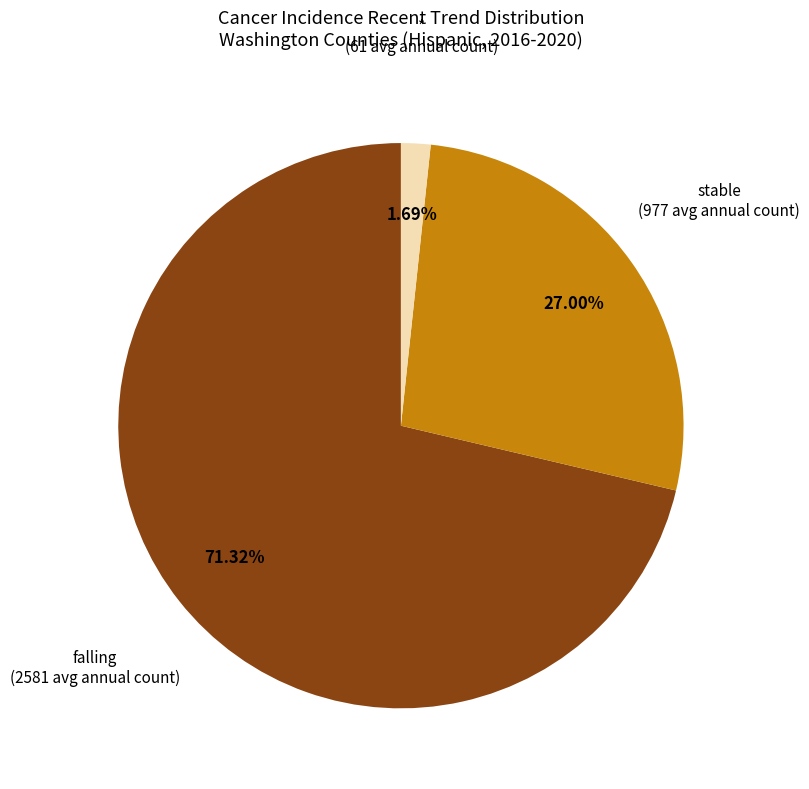

Which category has the biggest portion of the pie?

falling